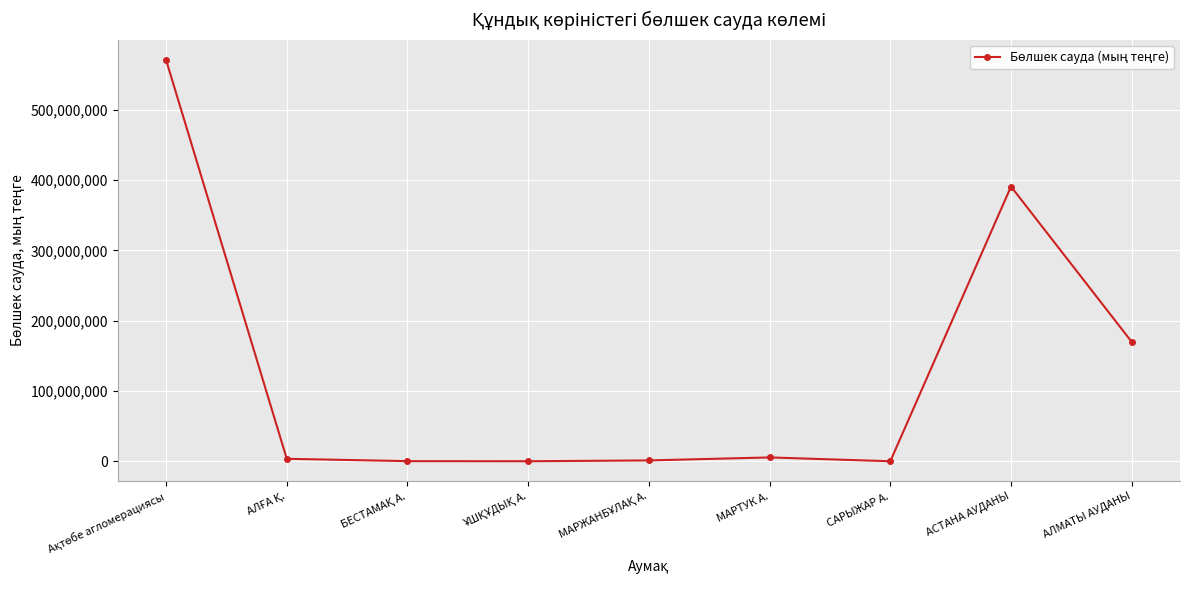

What is the greatest value displayed?

571115544